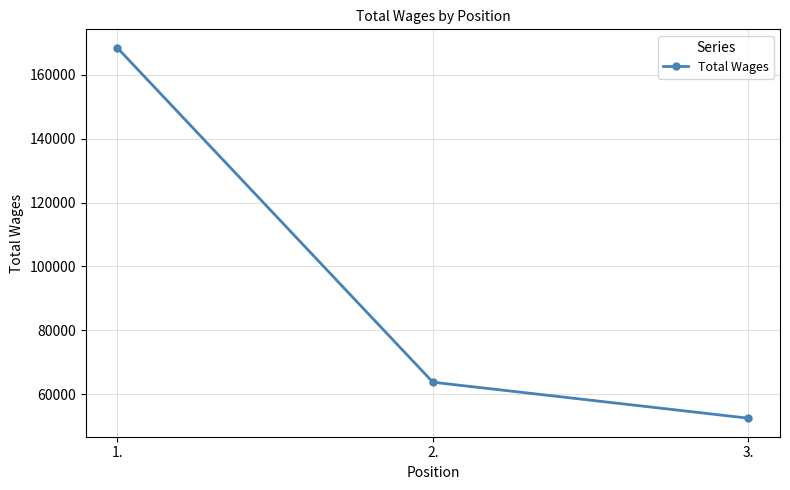

What is the change in value from 2. to 3.?

-11277